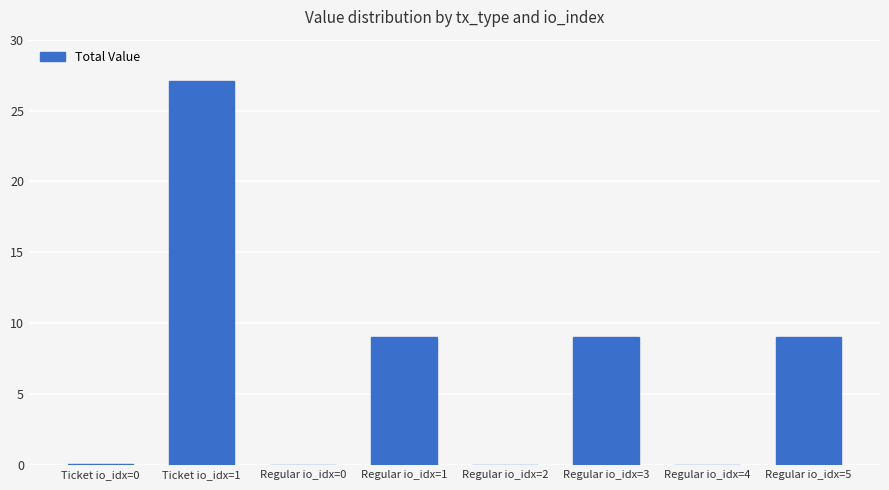

True or false: the data shows 27.1 at Ticket io_idx=1.

True